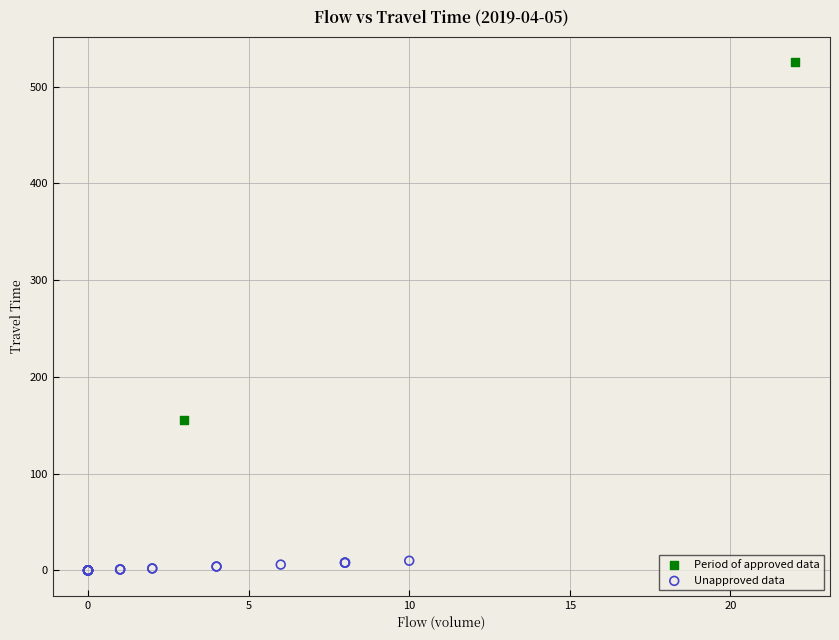

Which series reaches the maximum Y coordinate?

Period of approved data